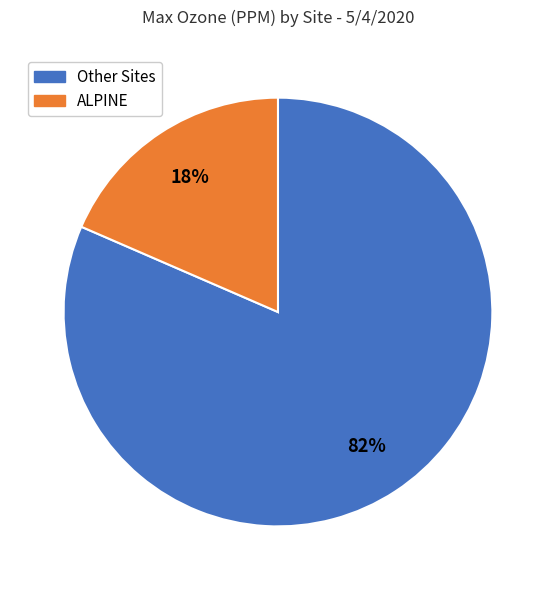

Count the number of slices in the pie.

2